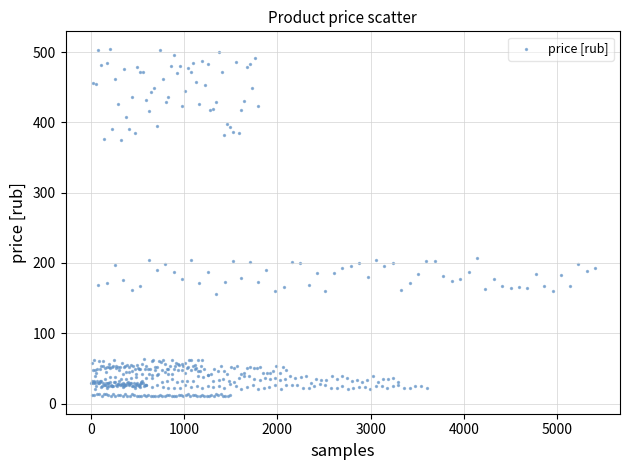

What is the range of X values (max minus min)?

5400.0